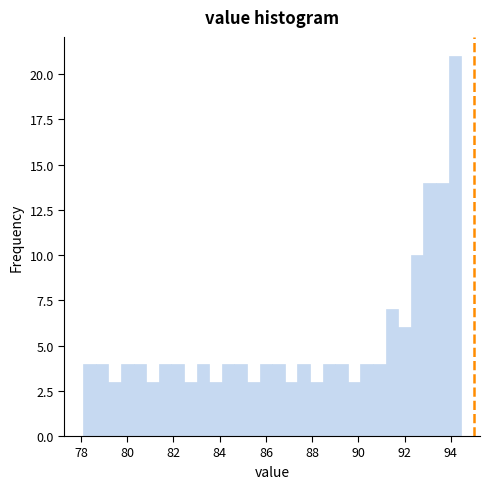

Read against the x-axis, roughly where is the centre of the tallest bar?

94.2